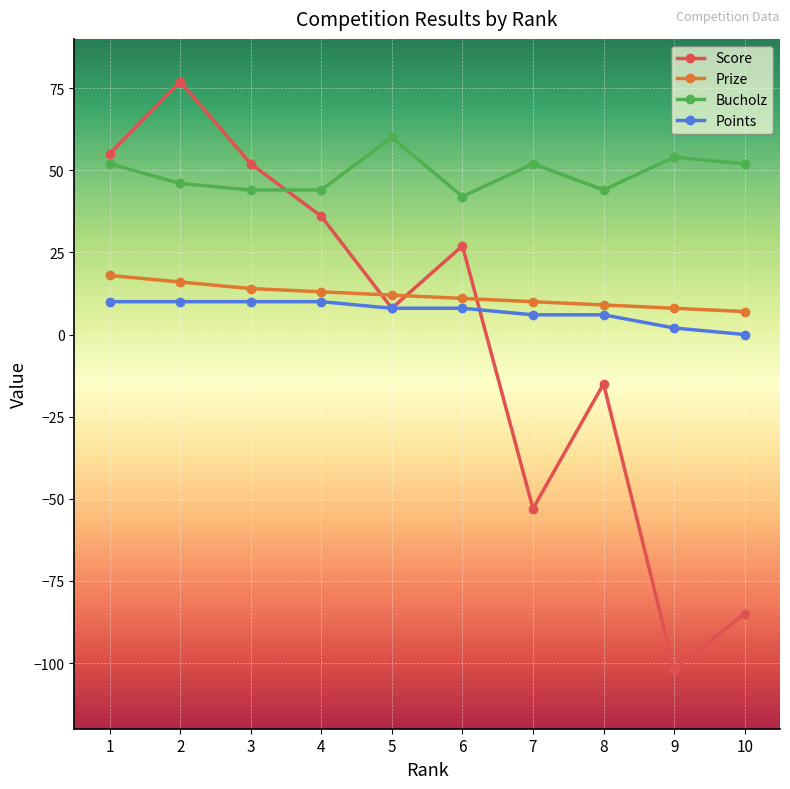

In Score, how many points are lower than both neighbors (excluding endpoints)?

3